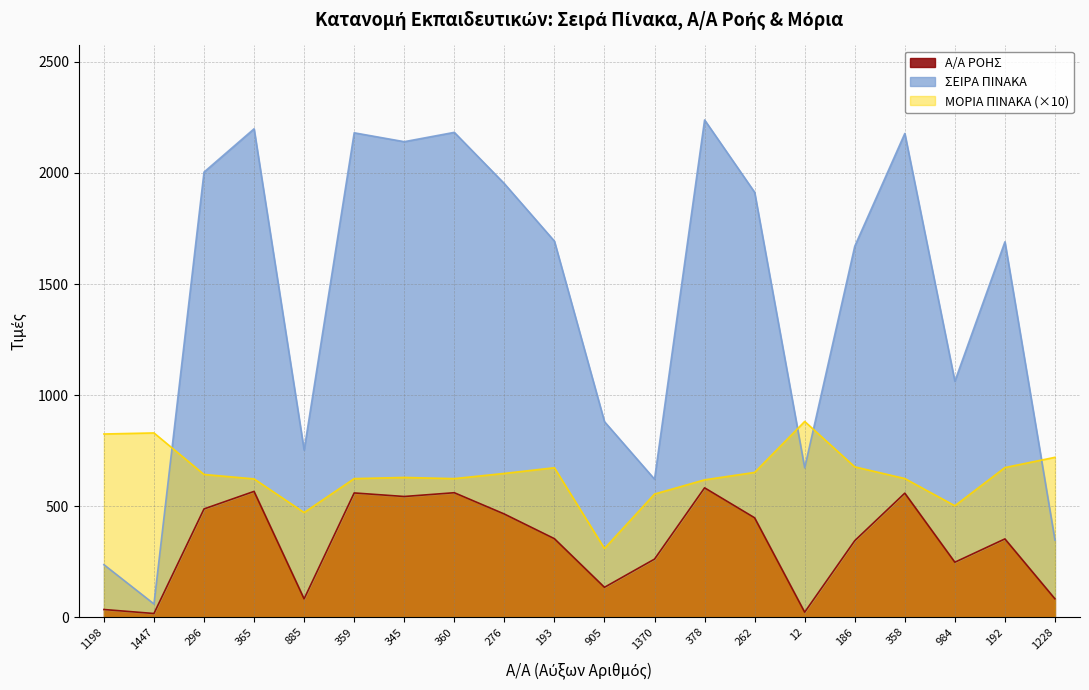

At which category does the chart reach its minimum across all series?

1447